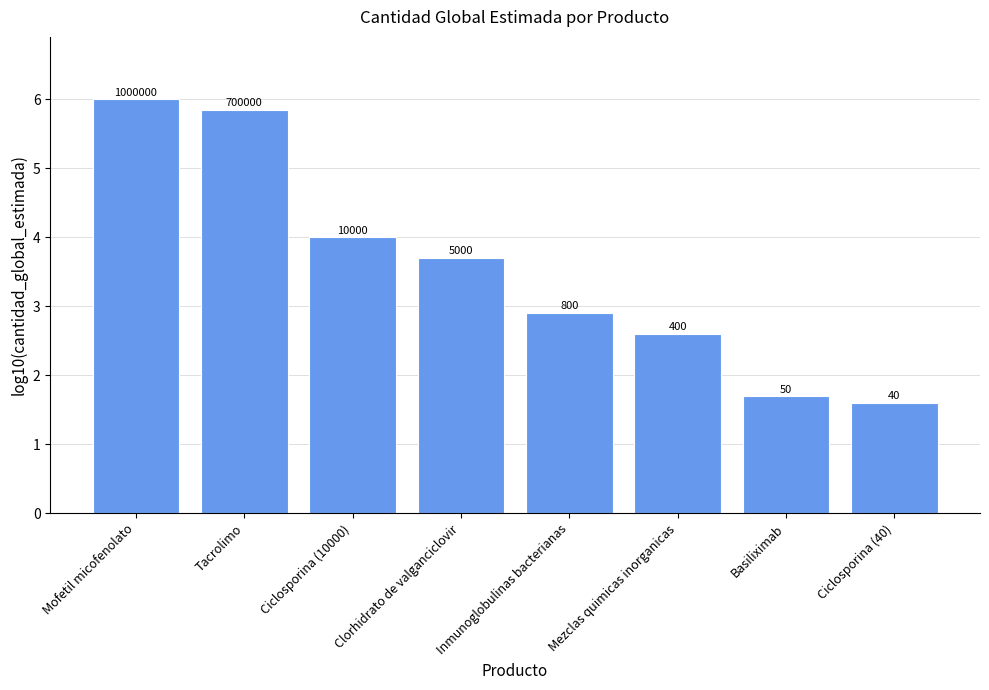

How many bars are there in total?

8